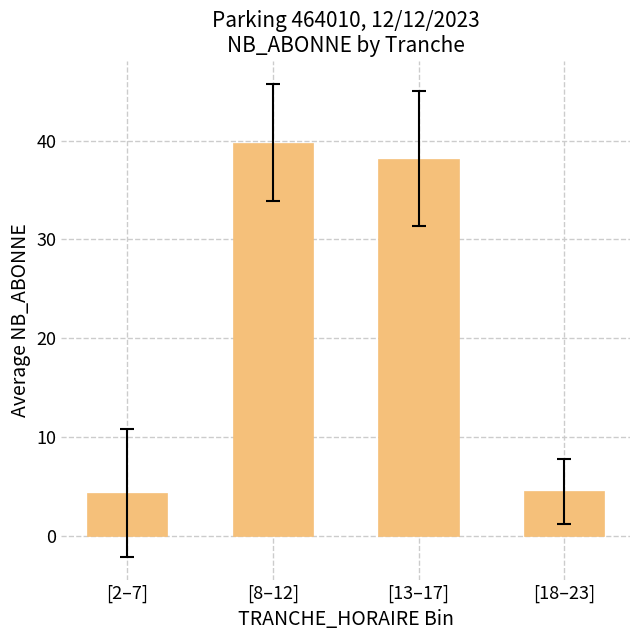

What is the greatest value displayed?

39.8